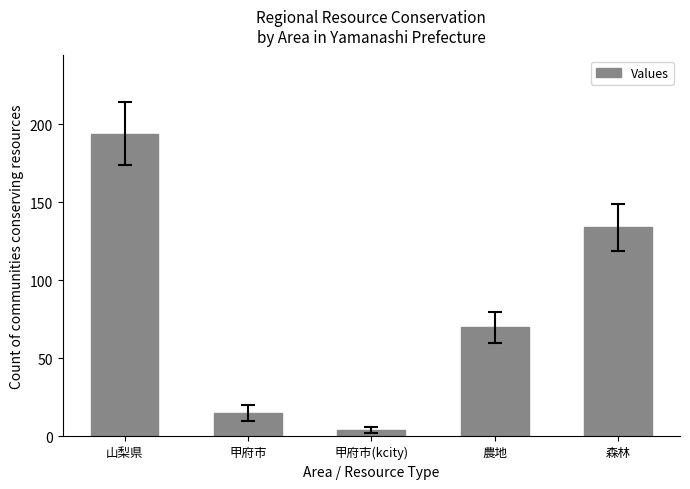

What is the difference between the maximum and minimum values?

190